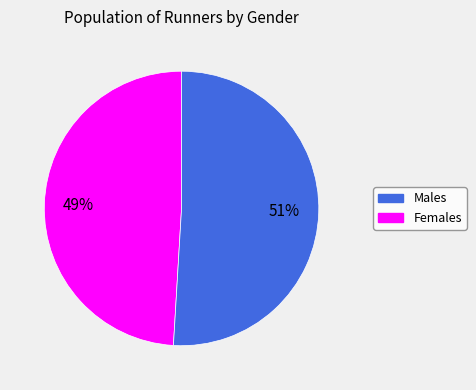

To the nearest percent, what is the difference between the largest and smallest slice percentages?

2%